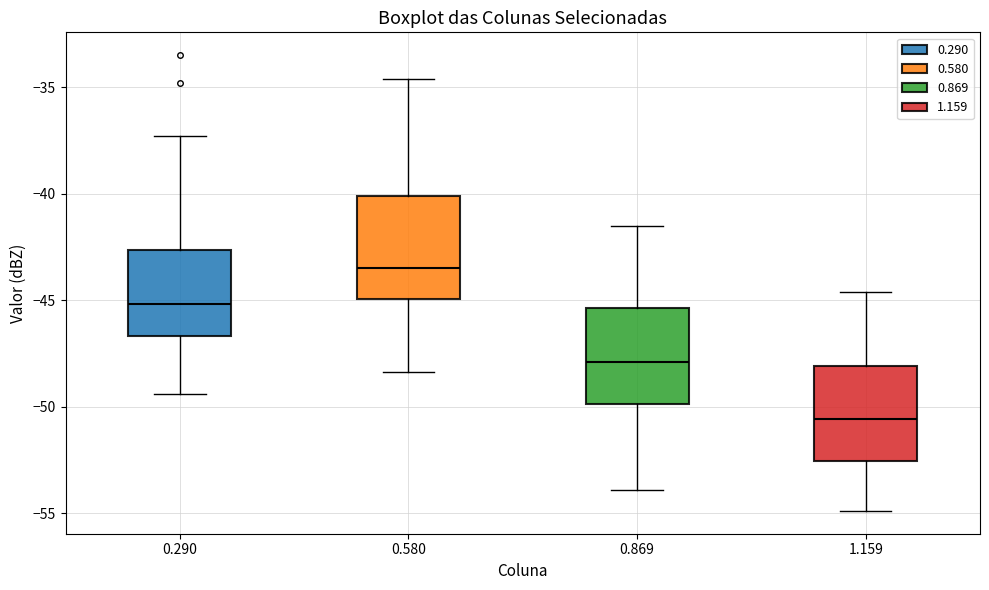

Reading left to right, transcribe this box plot: for each box, give where its median line is, the range the box spans, and where its two whiskers end, as read against the y-axis. The values are not printed on the chart, so give them approximately, as read against the axis.

0.290: median -45.0, box -46.5 to -42.5, whiskers -49.5 to -37.5
0.580: median -43.5, box -45.0 to -40.0, whiskers -48.5 to -34.5
0.869: median -48.0, box -50.0 to -45.5, whiskers -54.0 to -41.5
1.159: median -50.5, box -52.5 to -48.0, whiskers -55.0 to -44.5